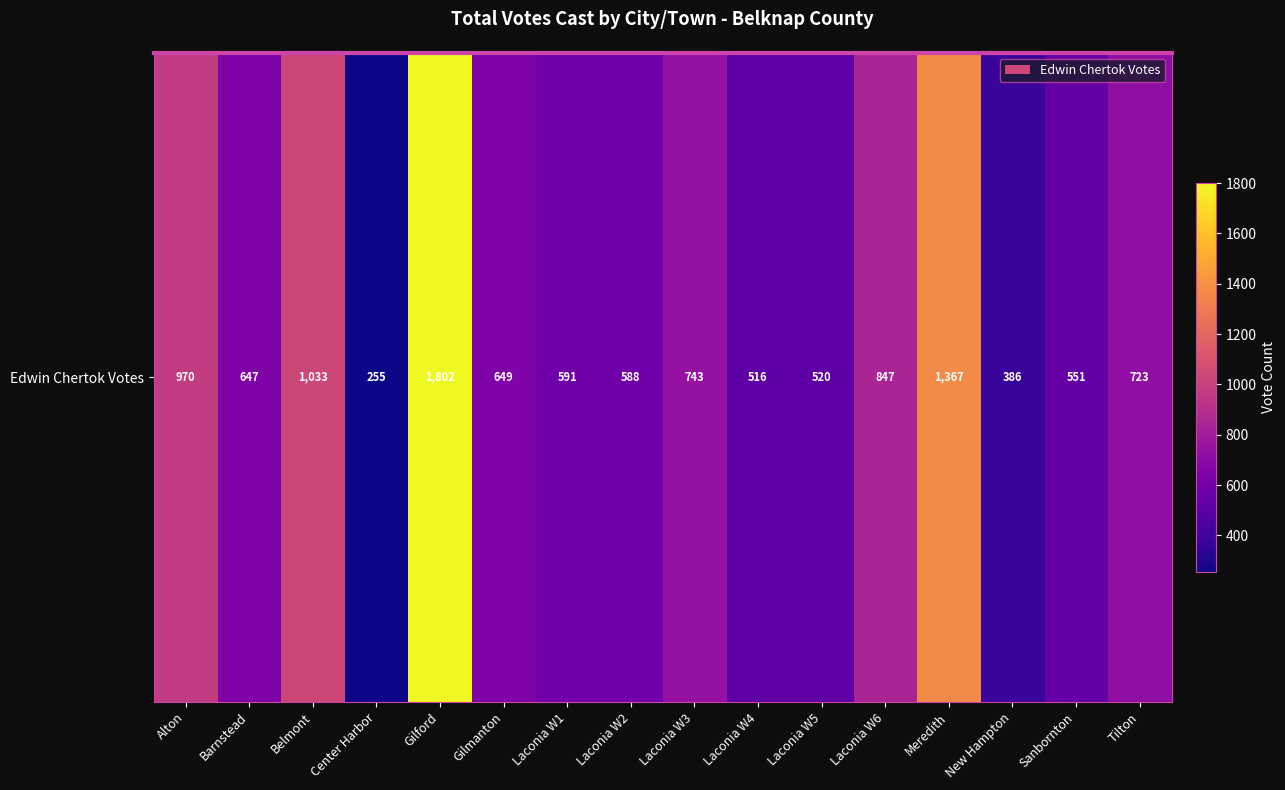

Where does the data first go above 649?

Alton